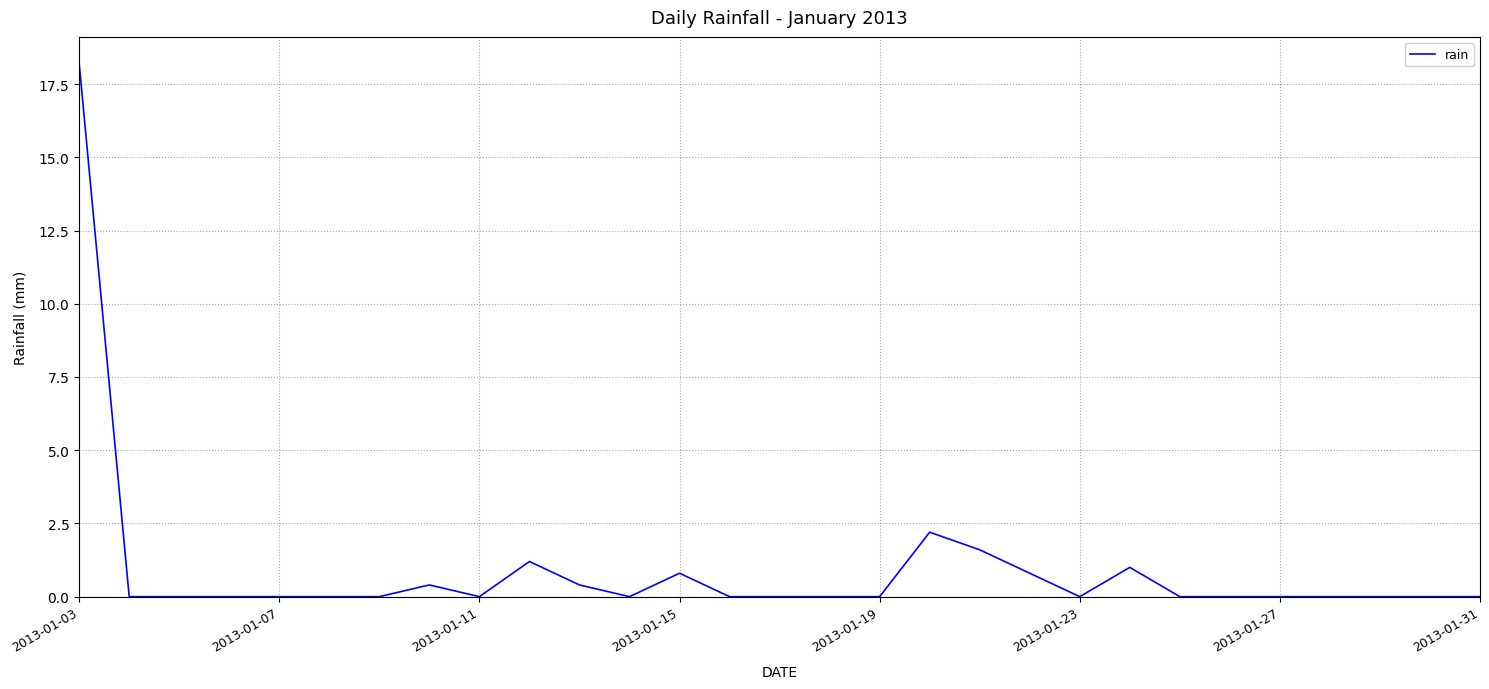

What is the maximum value shown in the chart?

18.2